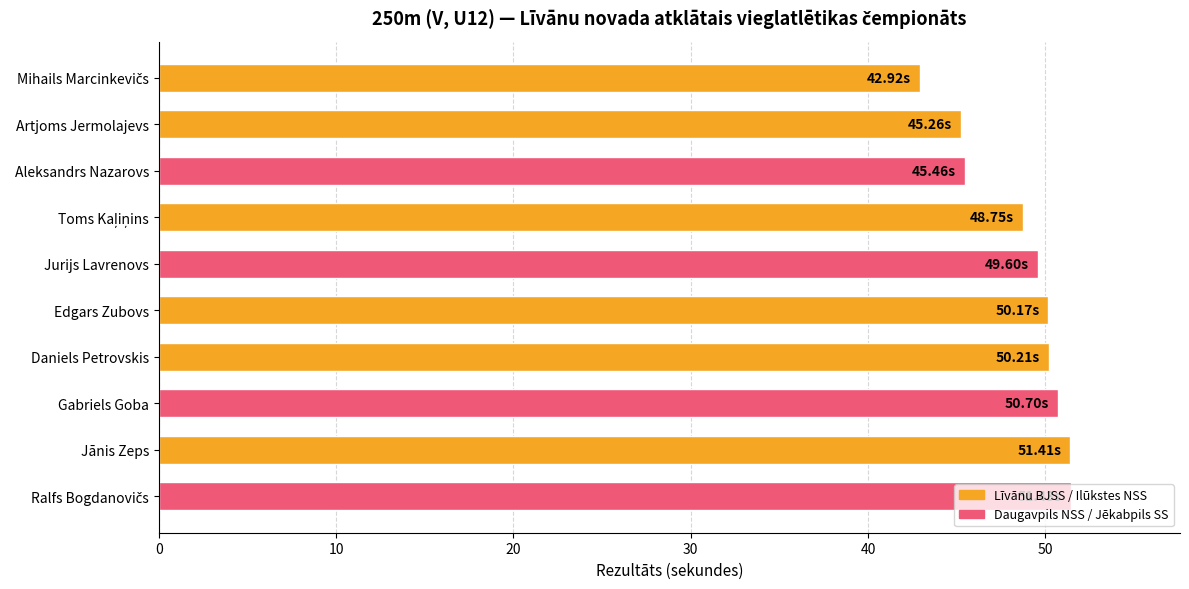

Between Artjoms Jermolajevs and Jānis Zeps, which is larger?

Jānis Zeps